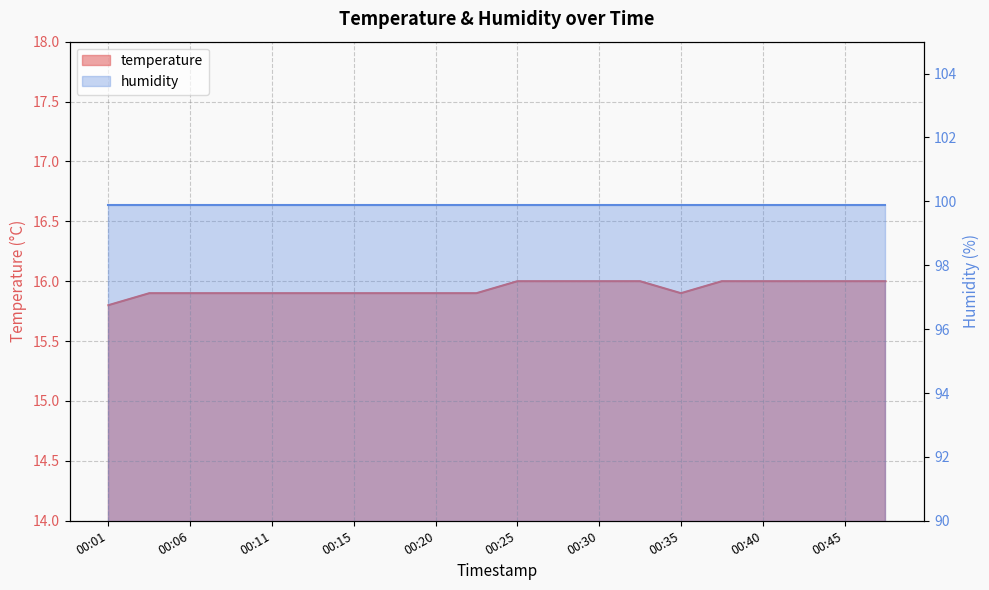

What value does the data have at 00:01?

15.8